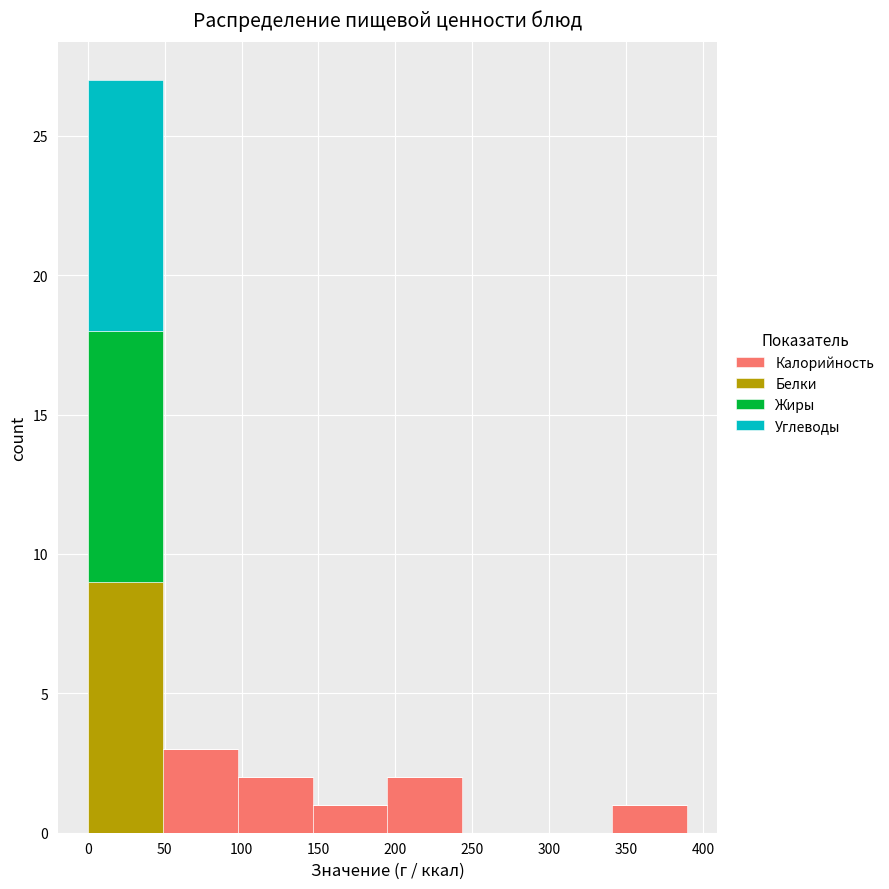

Reading left to right, list every stacked bar in this chart as the range it spans on the x-axis followed by its total height. Neither the bar edges nor the heights are printed on the chart, so give them approximately, as read against the axes.

0 to 50: 27
50 to 95: 3
95 to 145: 2
145 to 195: 1
195 to 245: 2
245 to 290: 0
290 to 340: 0
340 to 390: 1